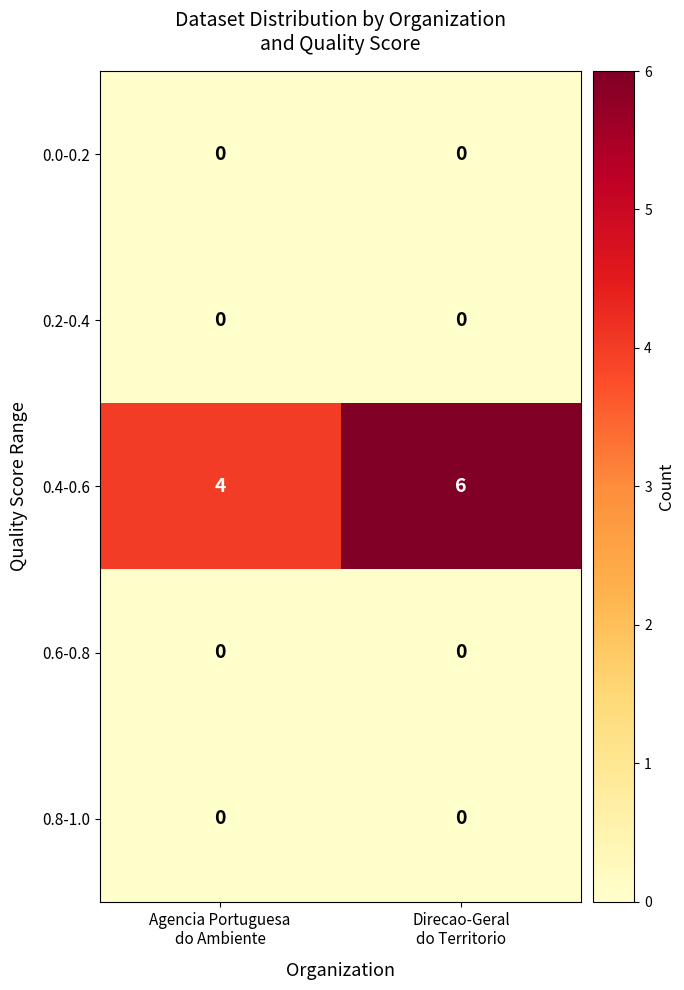

What is the sum of all 0.4-0.6 values?

10